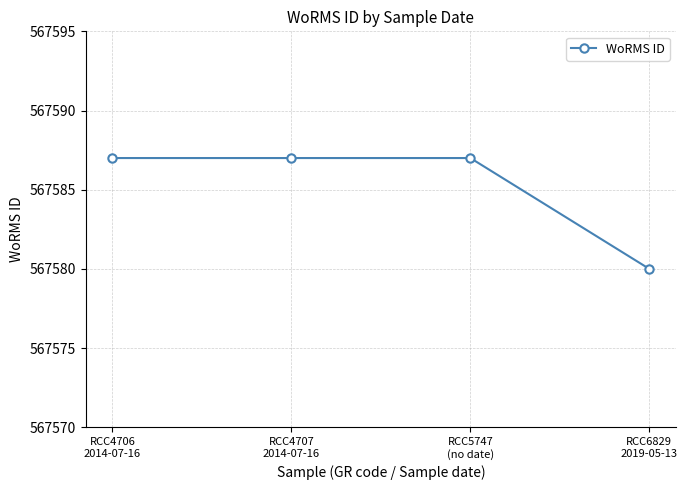

What is the ratio of the value at RCC4706
2014-07-16 to the value at RCC6829
2019-05-13?

1.0